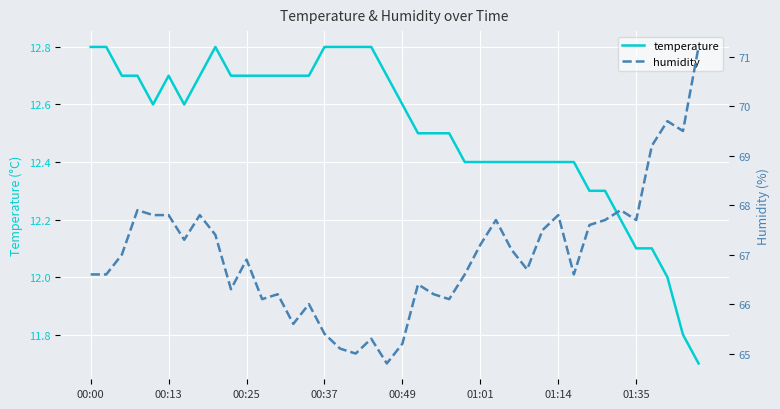

What is the lowest value of the temperature series?

11.7